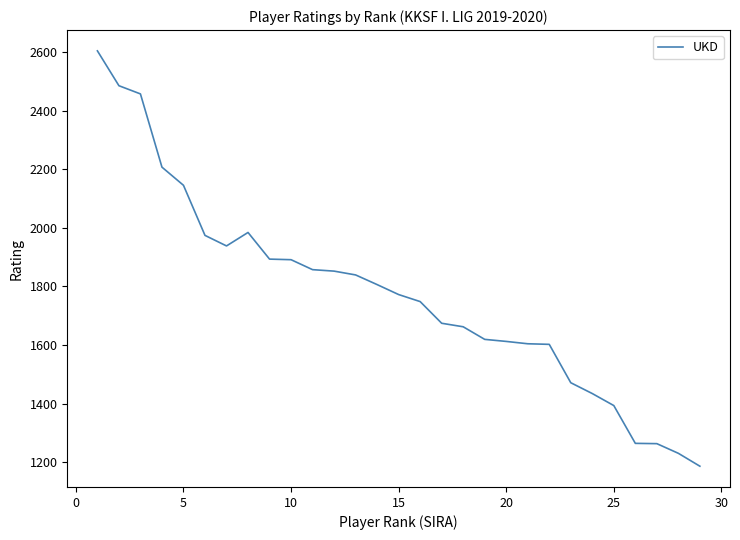

How many lines are shown in the chart?

1